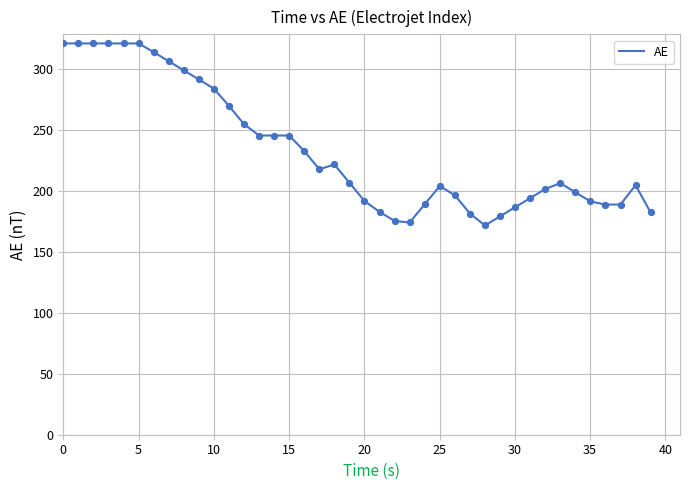

What is the smallest value displayed?

171.5